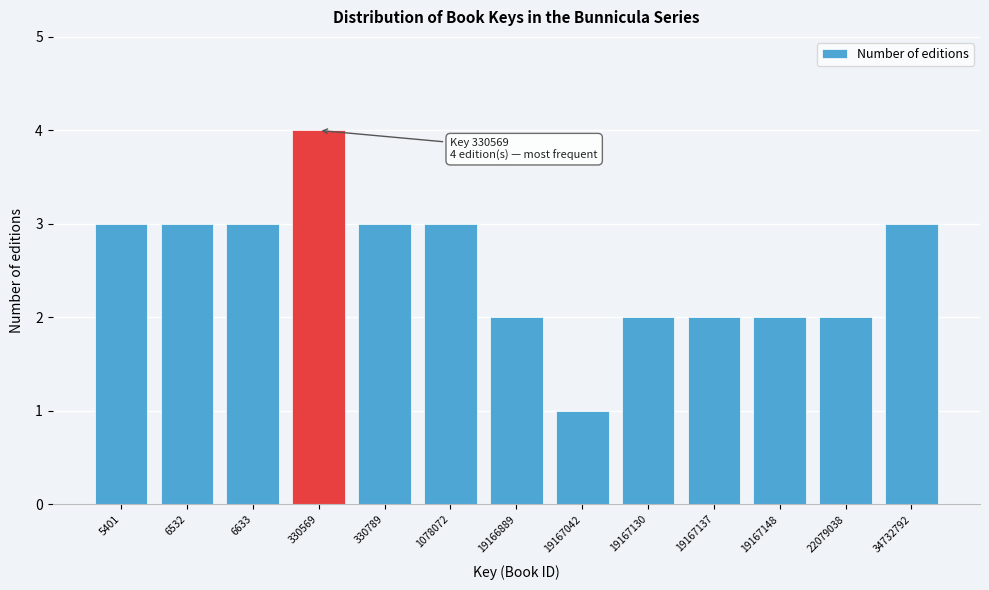

Reading right to left, what are all the values shown in this chart?

3	2	2	2	2	1	2	3	3	4	3	3	3